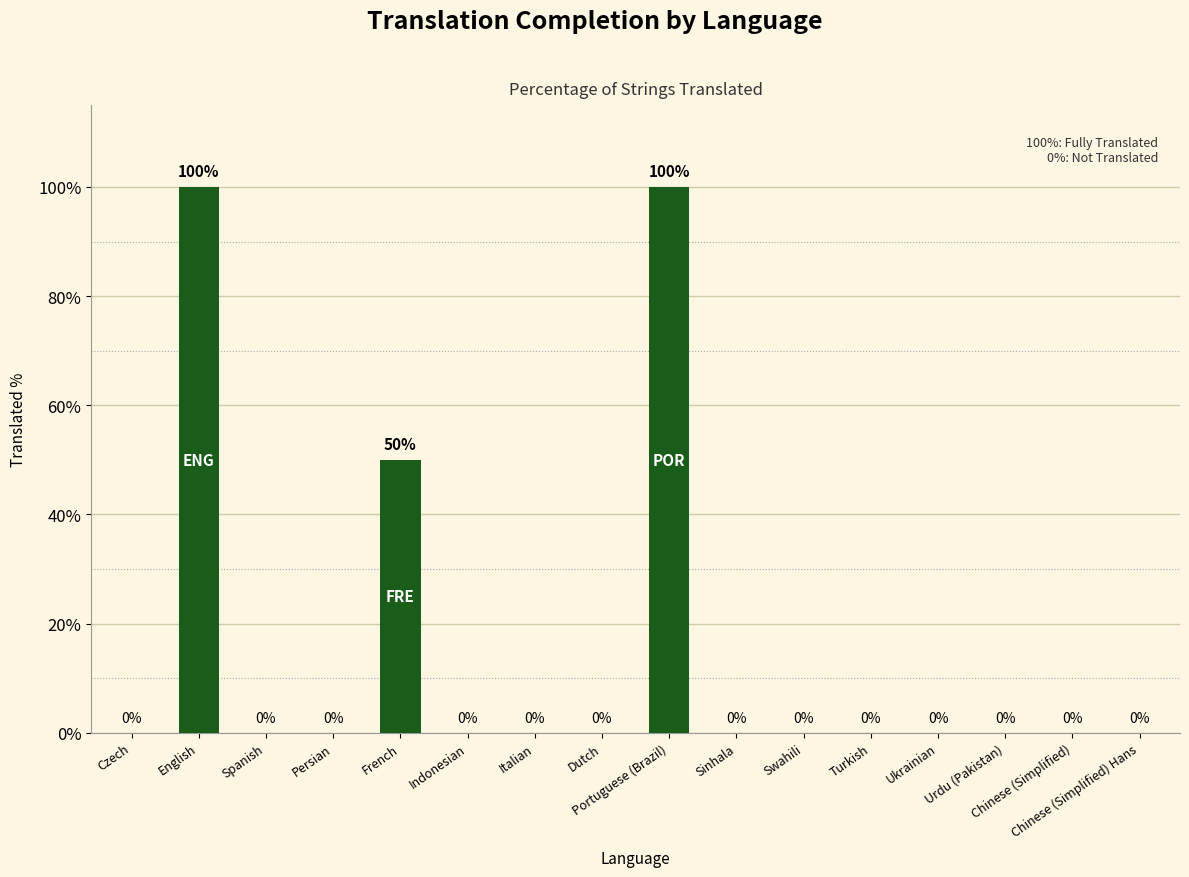

Where is the data nearest to the value 50?

French